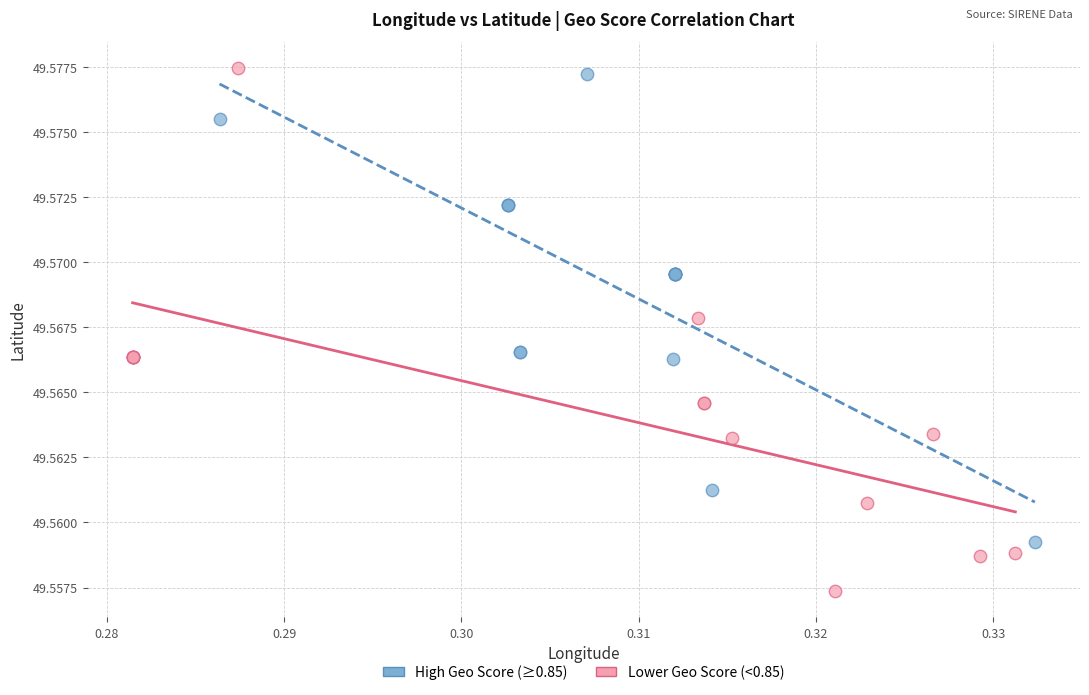

What are all the series names shown in the legend?

High Geo Score (≥0.85), Lower Geo Score (<0.85)